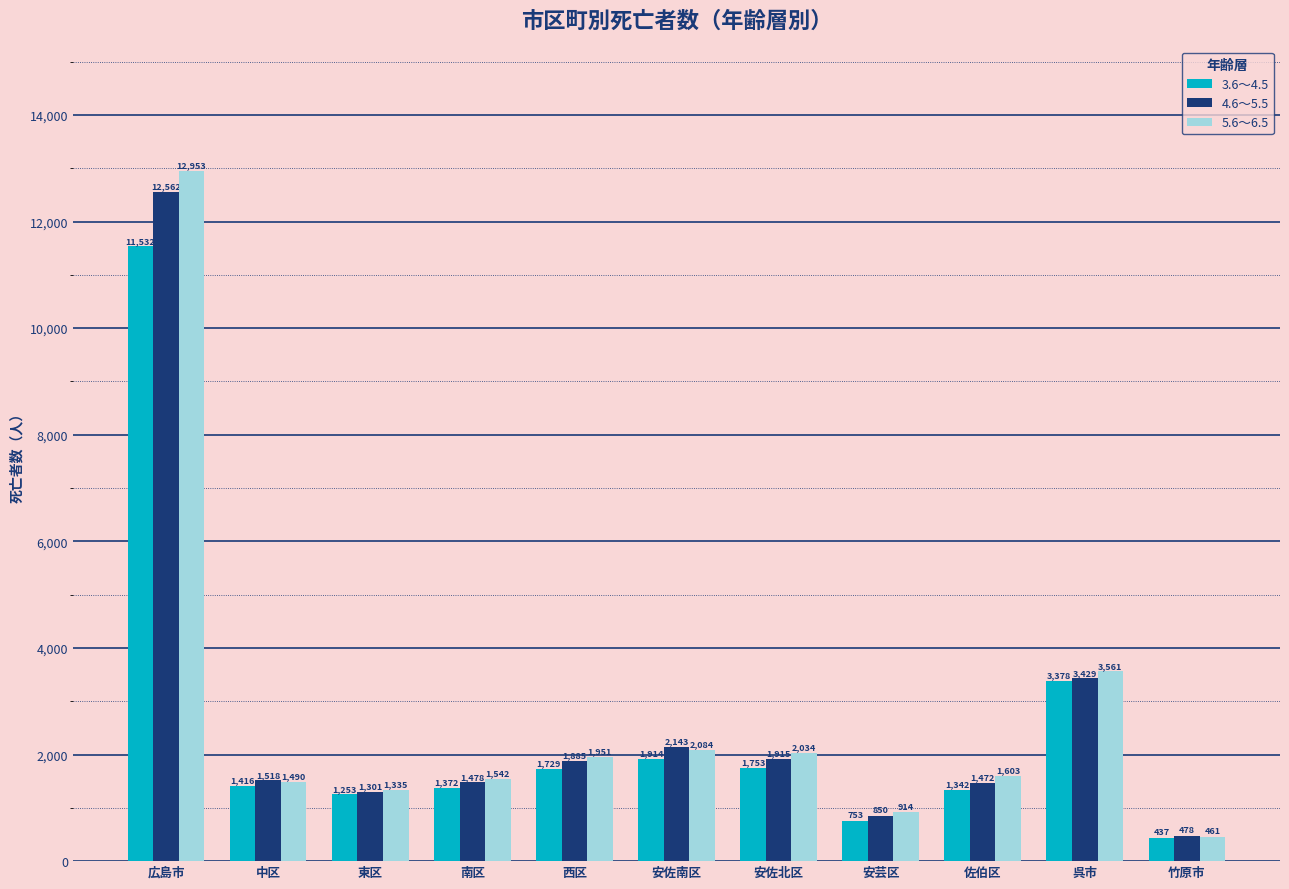

What is the spread (max minus min) of values at 呉市?

183